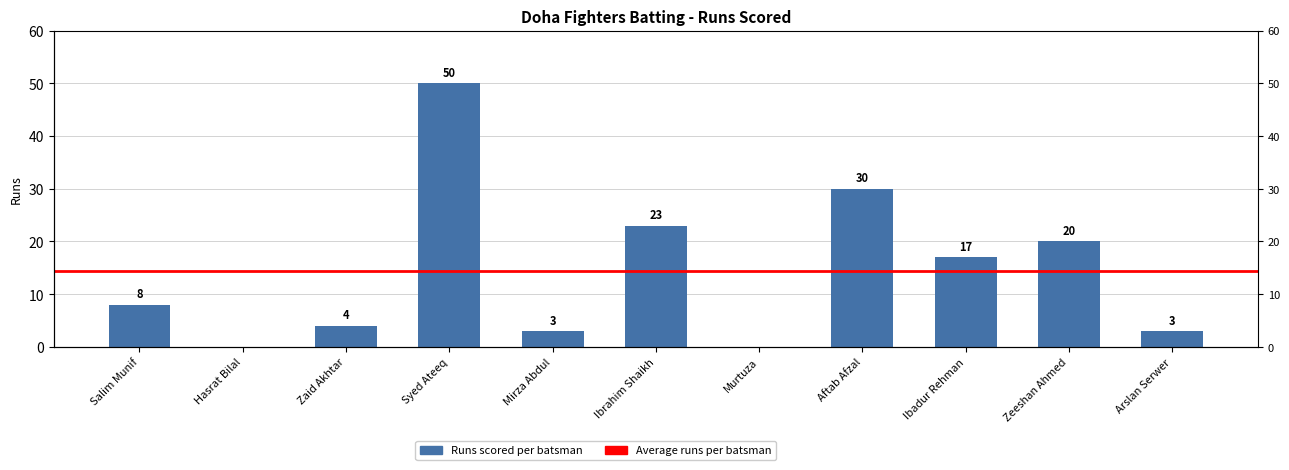

Between Hasrat Bilal and Mirza Abdul, which is larger?

Mirza Abdul